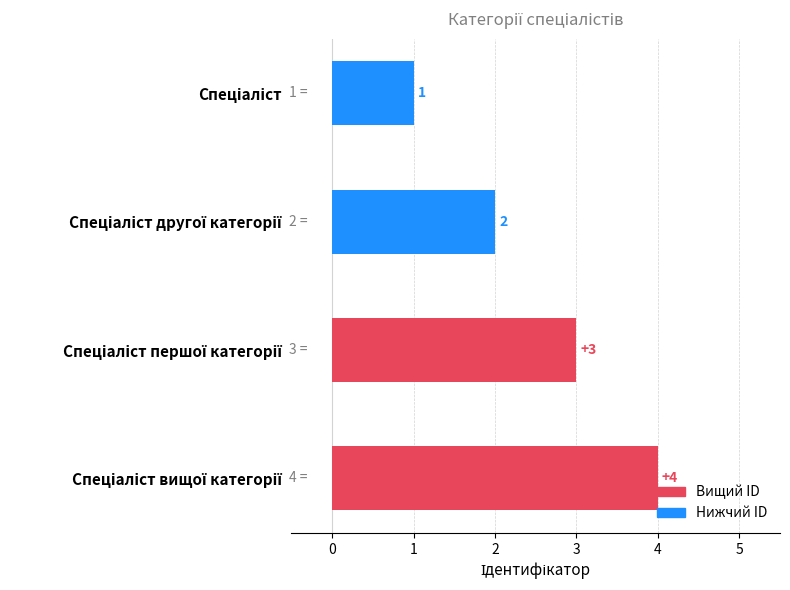

What is the difference between the maximum and second lowest values?

2